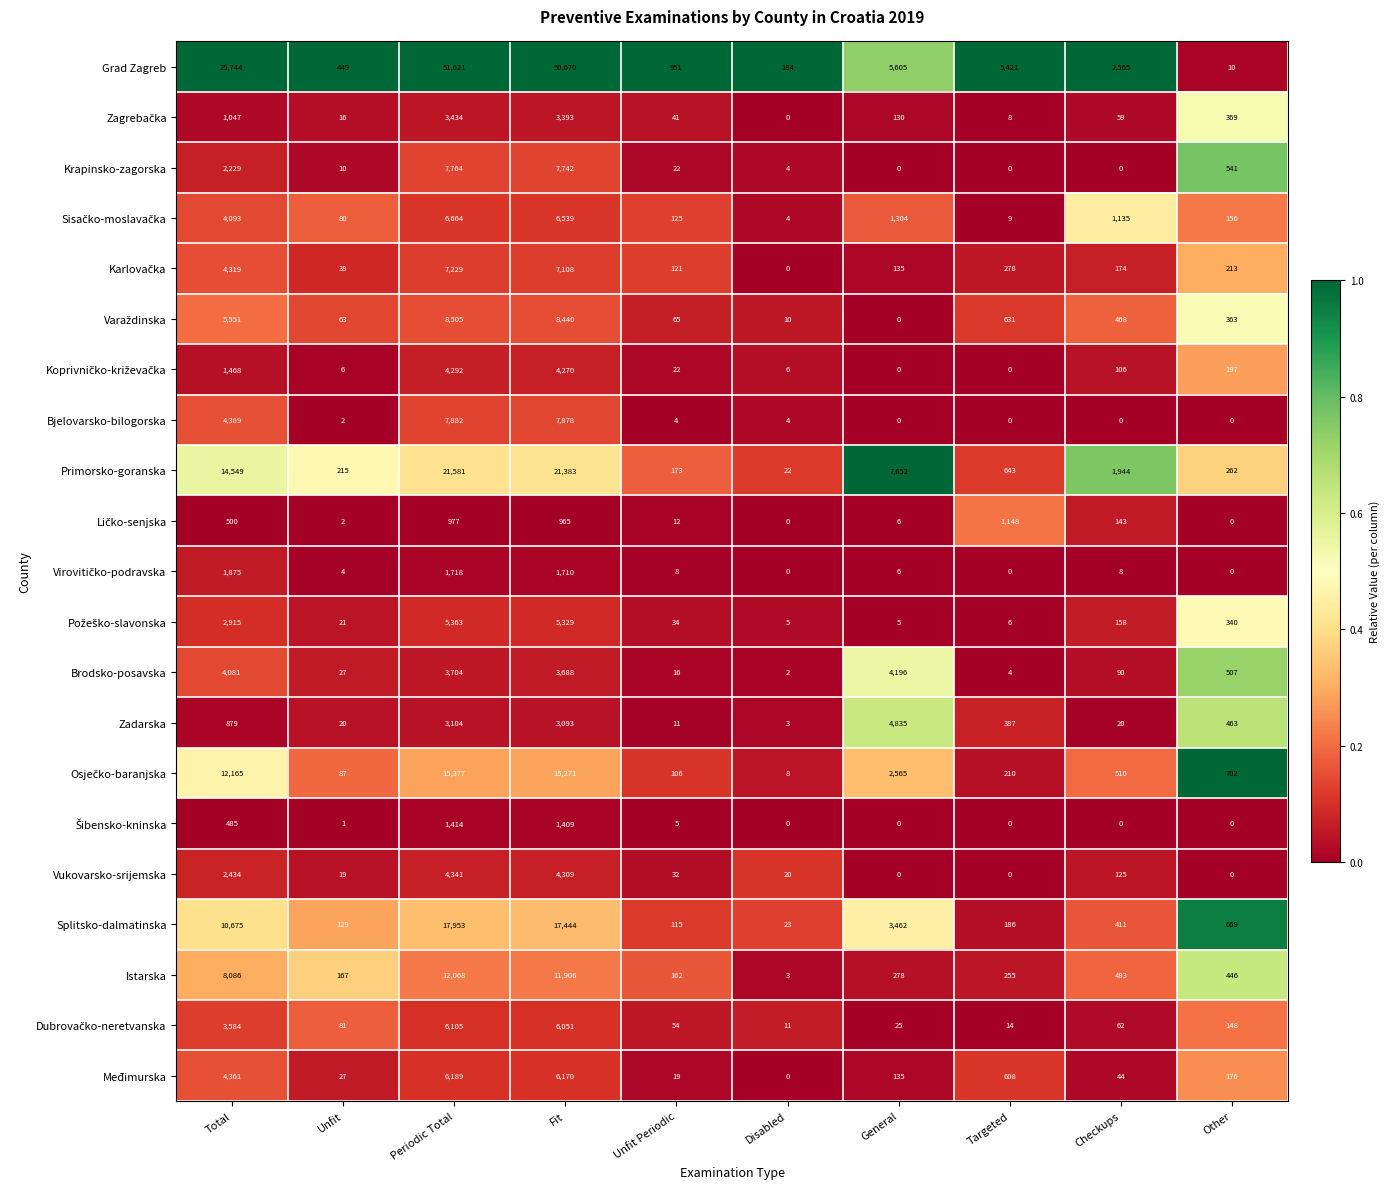

How many series are shown in this chart?

21